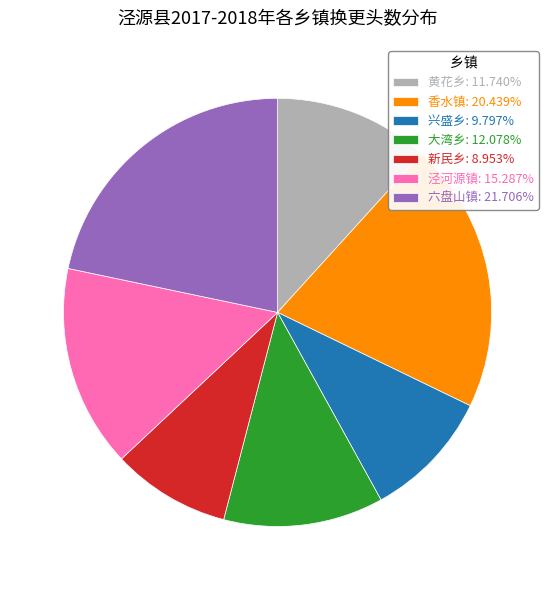

Does 新民乡 account for over 50% of the chart?

No